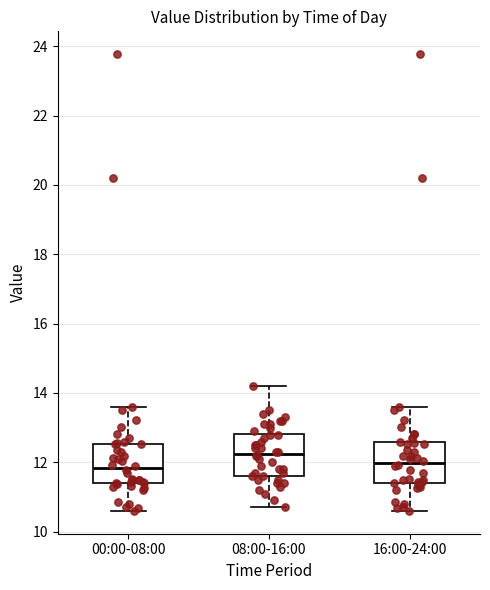

Reading left to right, transcribe this box plot: for each box, give where its median line is, the range the box spans, and where its two whiskers end, as read against the y-axis. The values are not printed on the chart, so give them approximately, as read against the axis.

00:00-08:00: median 11.8, box 11.4 to 12.6, whiskers 10.6 to 13.6
08:00-16:00: median 12.2, box 11.6 to 12.8, whiskers 10.8 to 14.2
16:00-24:00: median 12.0, box 11.4 to 12.6, whiskers 10.6 to 13.6